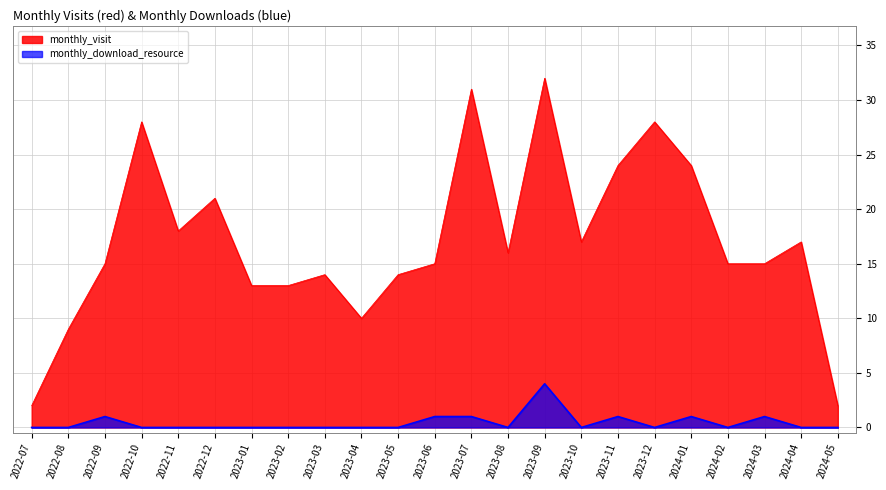

At which label does monthly_visit first exceed 15?

2022-10